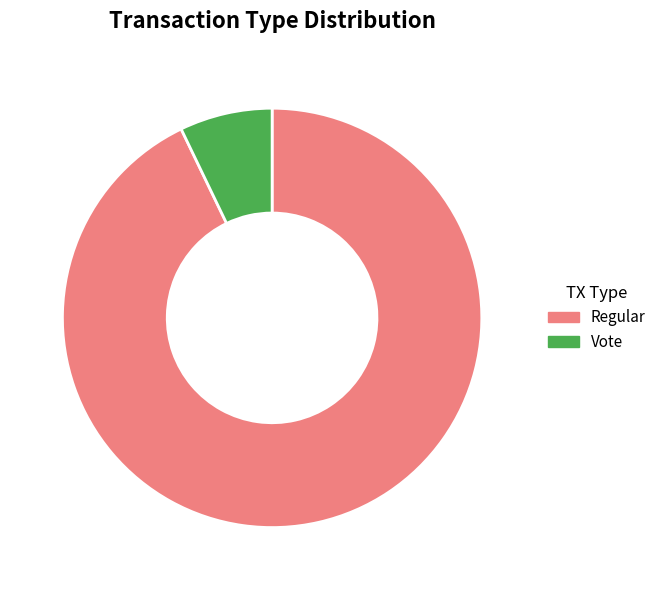

How many slices are in this pie chart?

2